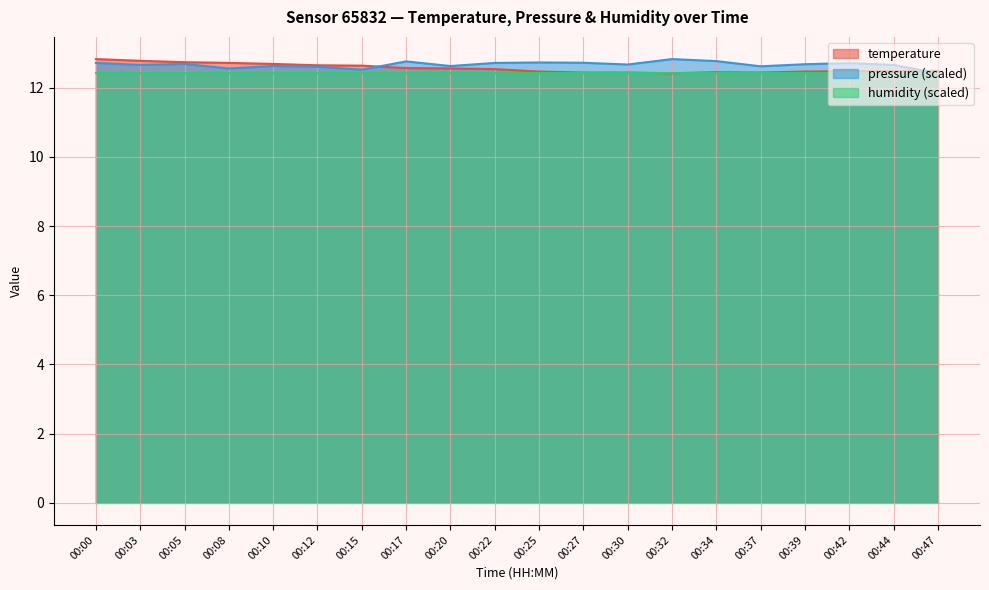

What is the value of the temperature point at the 8th from the left?

12.6